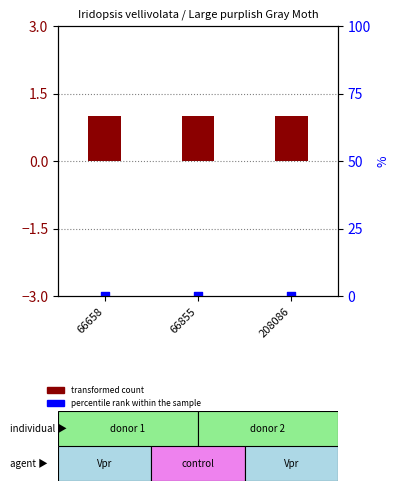

What are all the series names shown in the legend?

transformed count, percentile rank within the sample